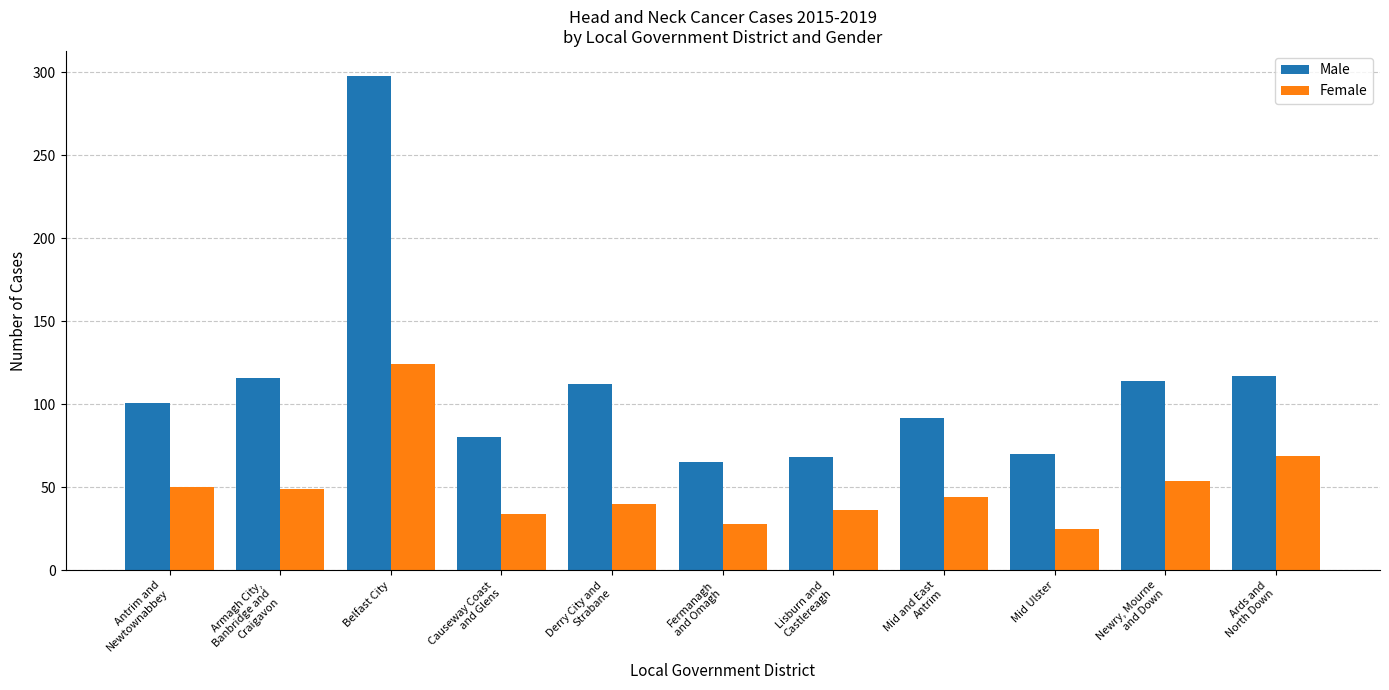

What is the average value of the Female series?

50